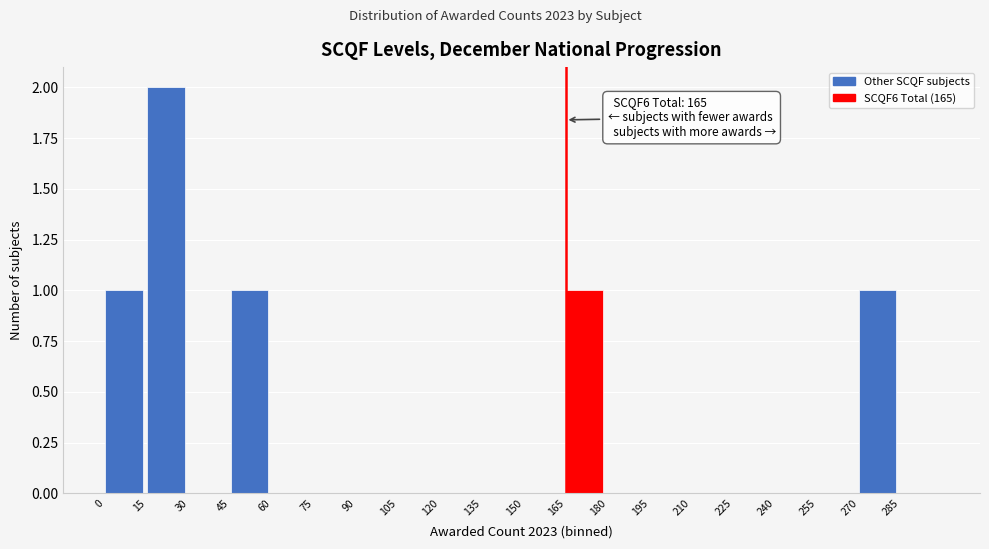

Which range on the x-axis has the tallest bar?

15 to 30